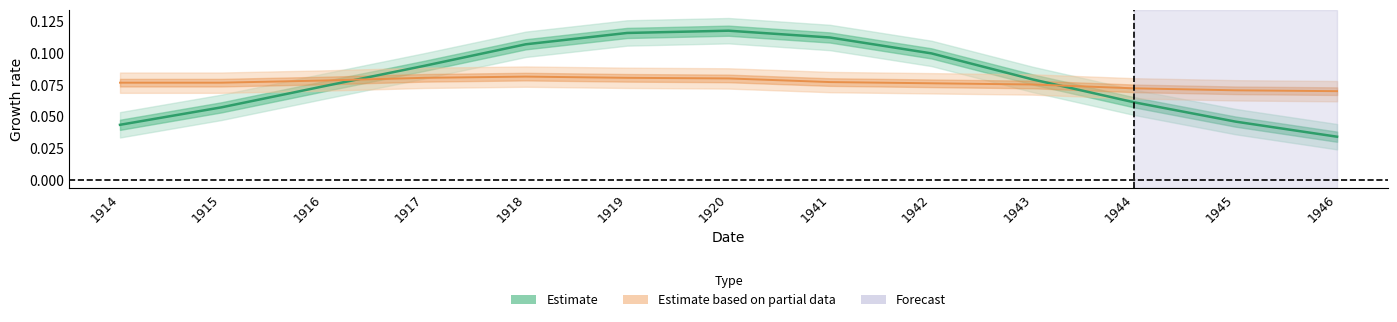

How many times do Estimate and Estimate based on partial data cross each other?

2